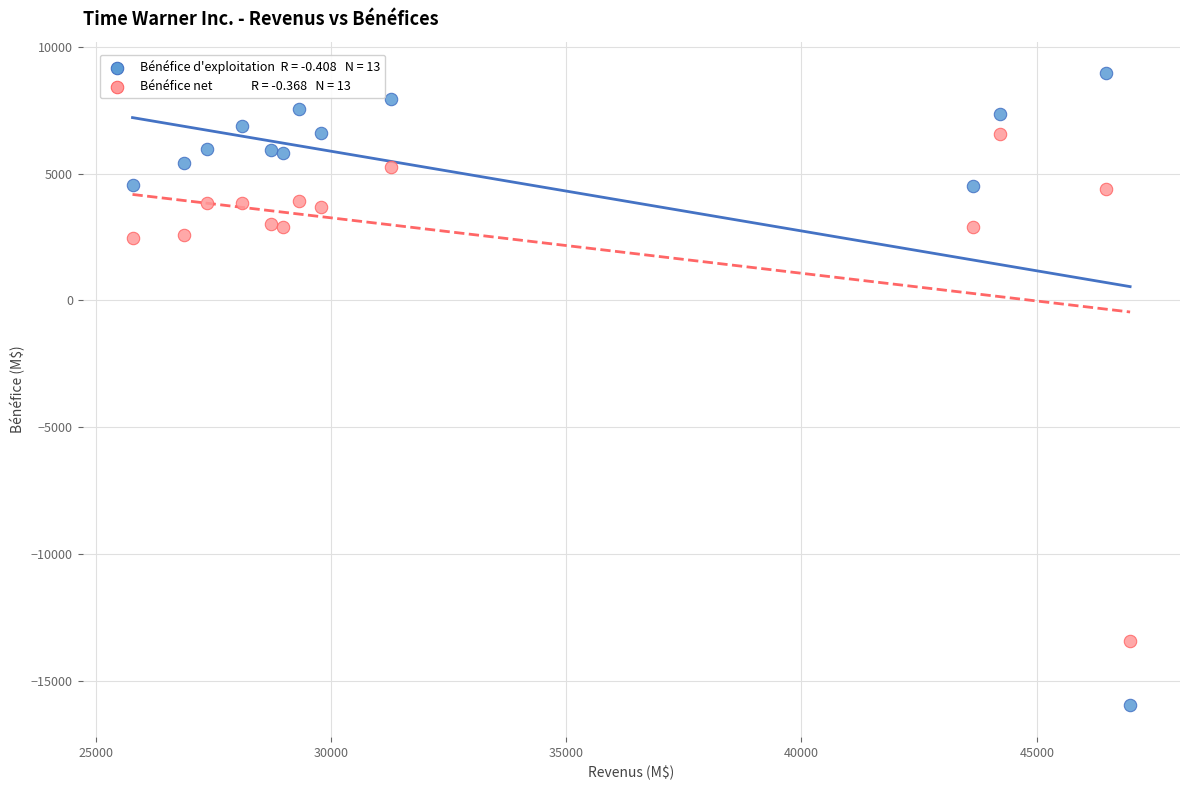

Across all data points, what is the range of X values (max minus min)?

21199